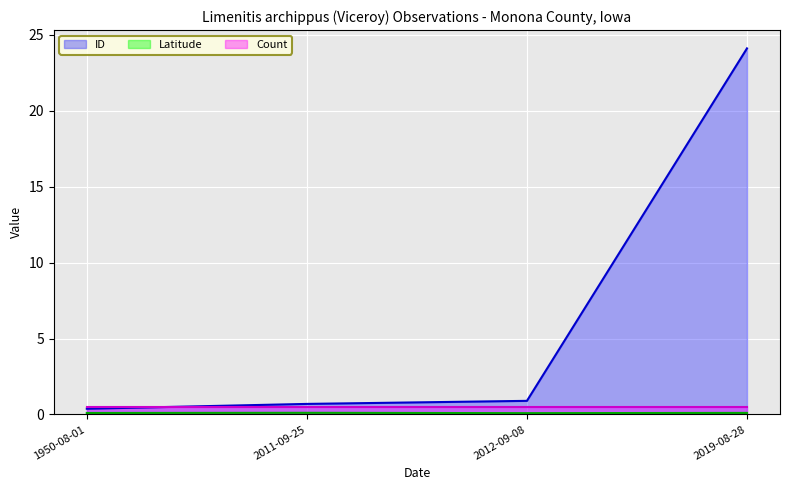

What is the greatest value displayed?

24.1